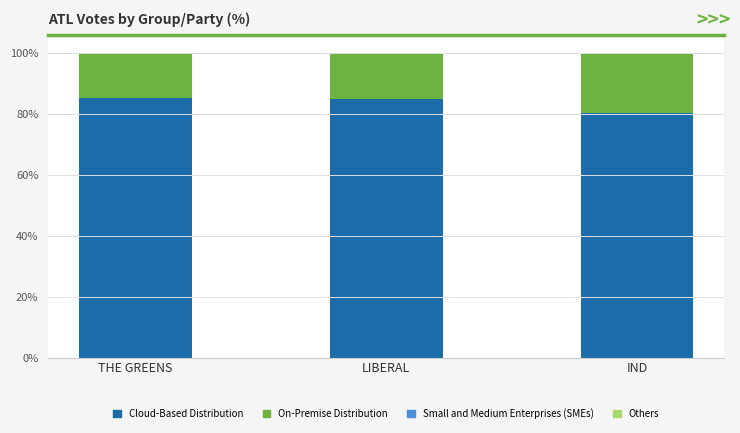

Count the number of categories in the chart.

3